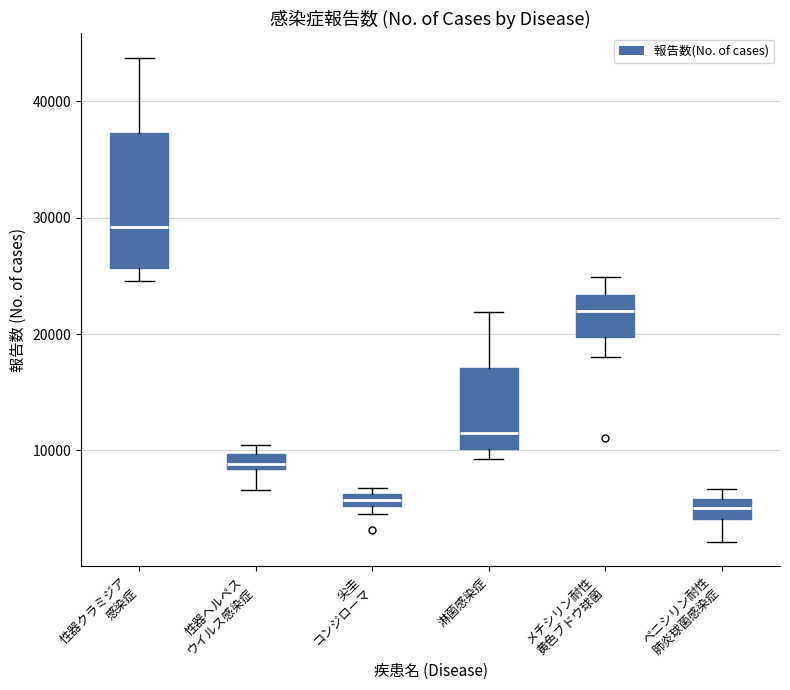

Which box is the tallest, from its lower edge to its upper edge?

性器クラミジア 感染症